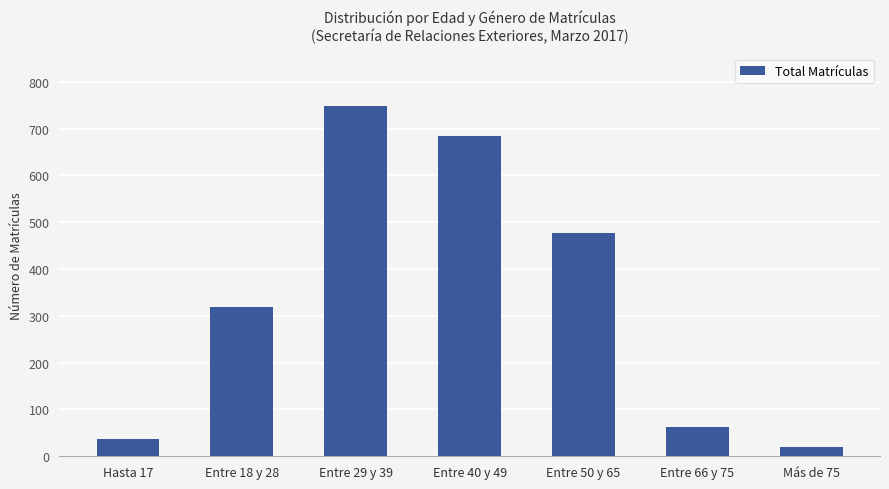

Count the number of data series in this chart.

1